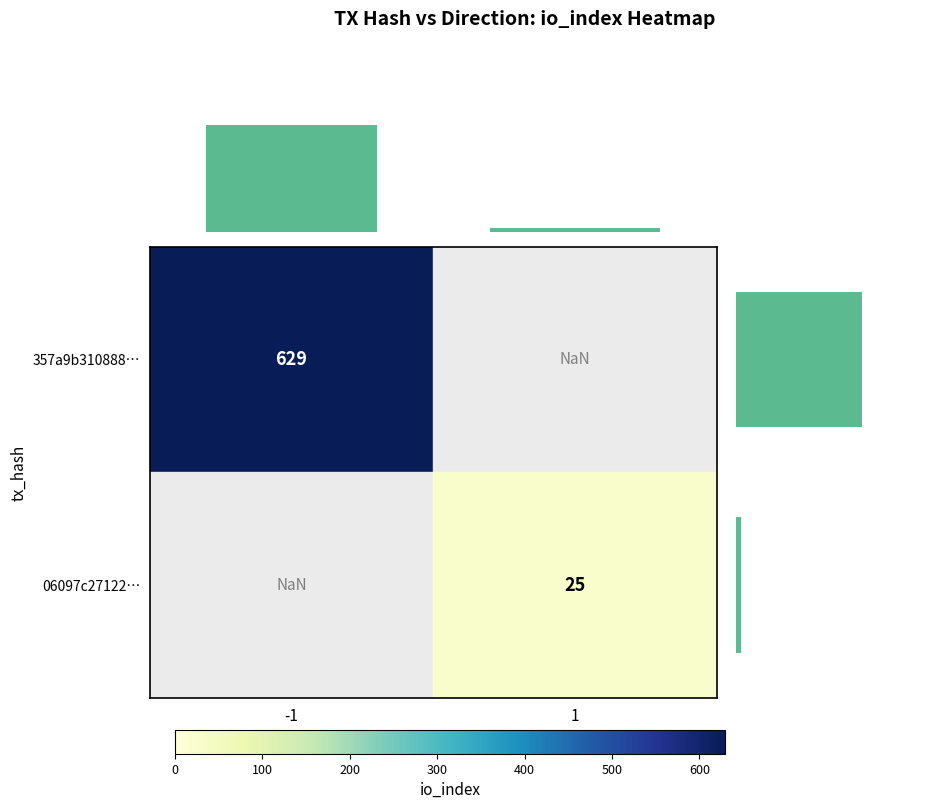

The row_avg series shows 35 at 0.25. True or false?

False